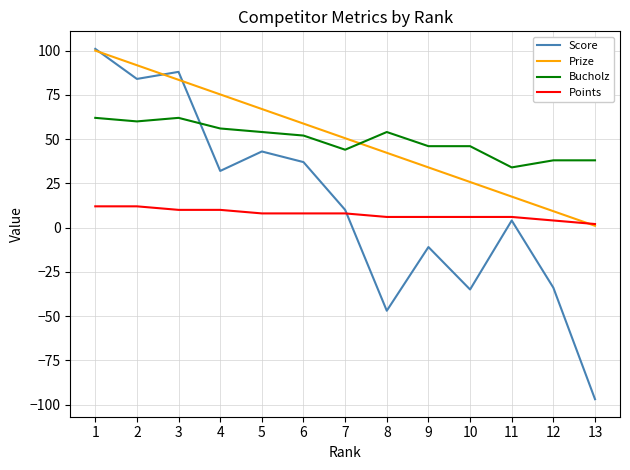

Rank the categories by Prize value from lowest to highest.

13, 12, 11, 10, 9, 8, 7, 6, 5, 4, 3, 2, 1